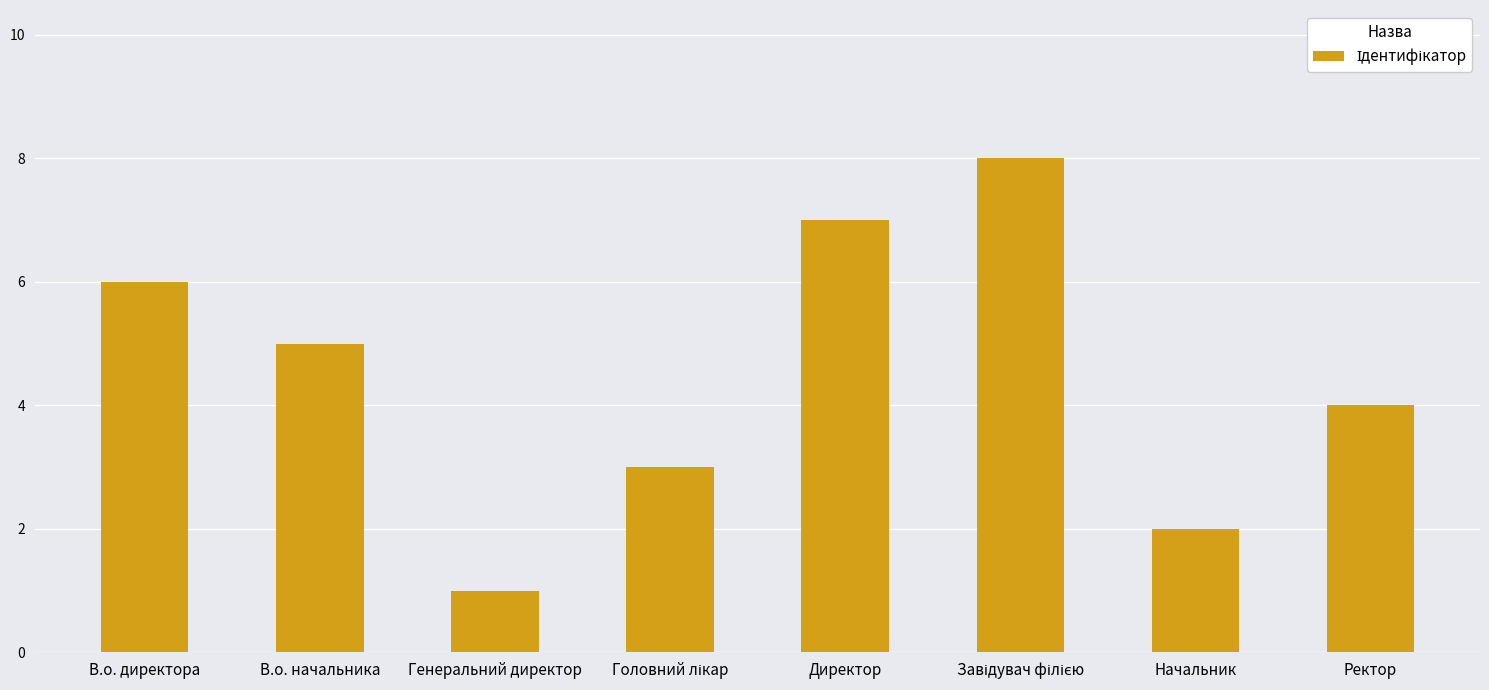

How many data points are less than 5?

4